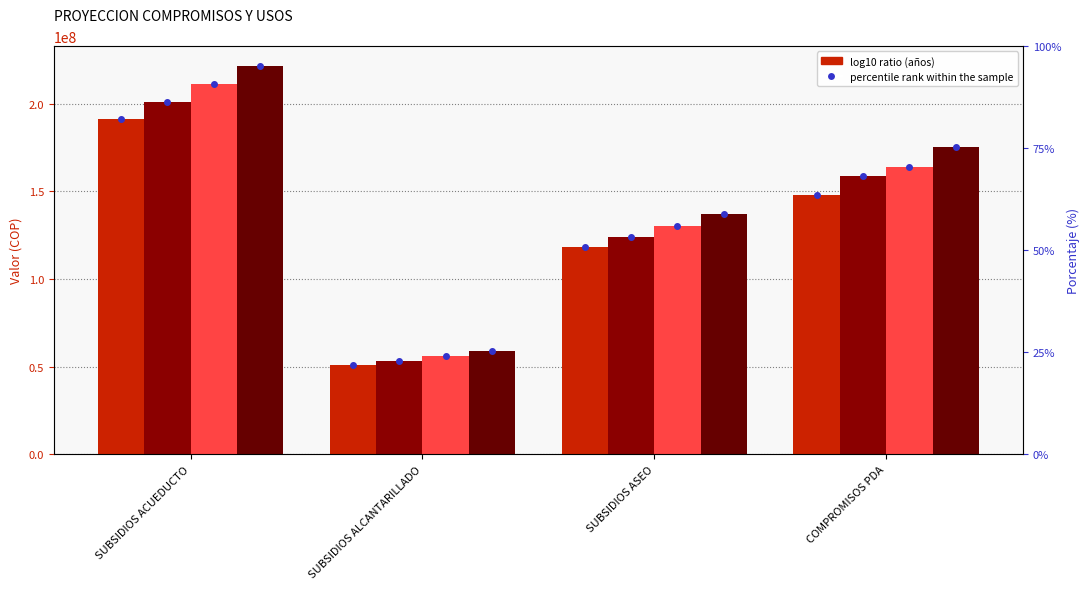

What is the sum of all AÑO 4 values?

593194270.1